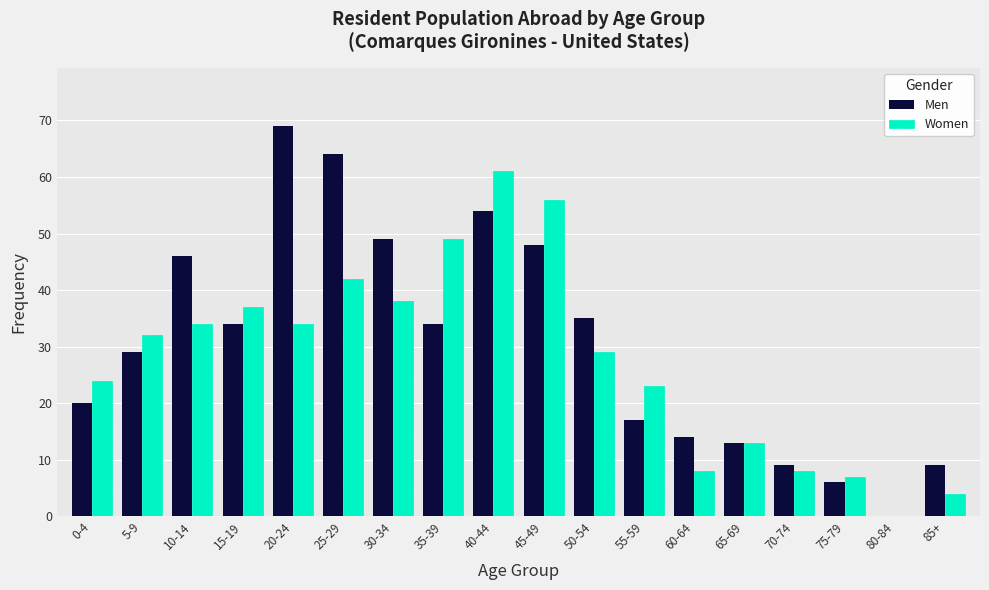

Reading left to right, what are all the values shown in this chart?

Men: 20	29	46	34	69	64	49	34	54	48	35	17	14	13	9	6	0	9
Women: 24	32	34	37	34	42	38	49	61	56	29	23	8	13	8	7	0	4